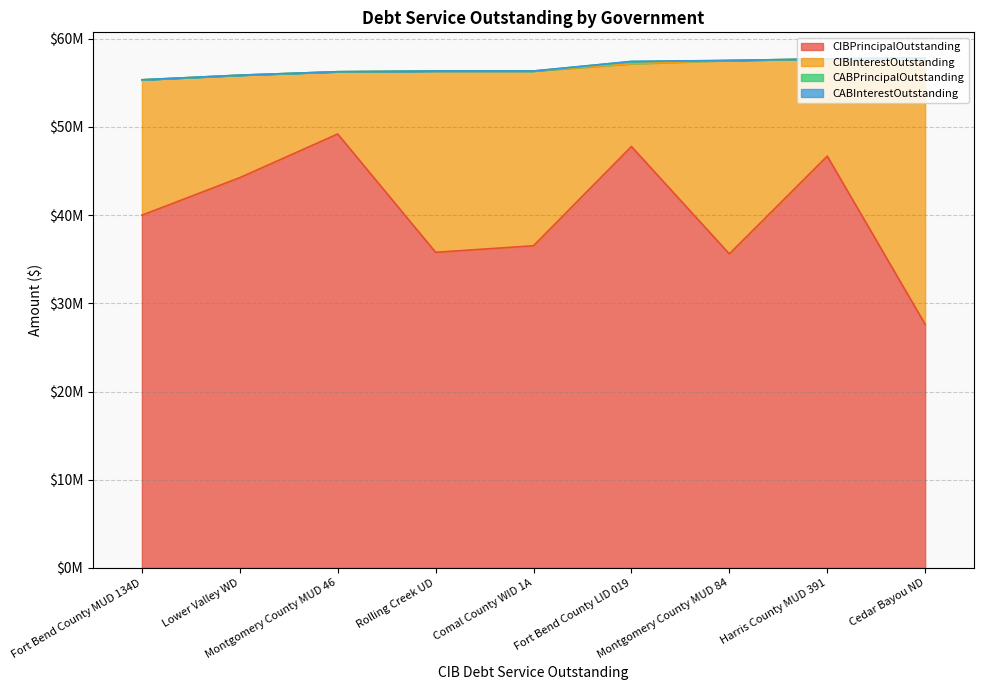

Is the value of CIBPrincipalOutstanding at Montgomery County MUD 84 greater than the value of CABInterestOutstanding at Fort Bend County MUD 134D?

Yes